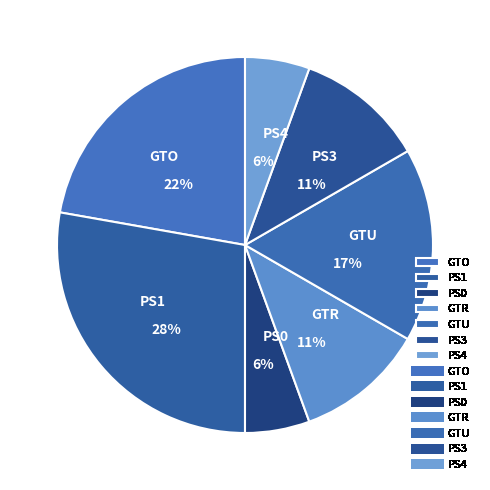

To the nearest percent, what is the average slice percentage?

14%